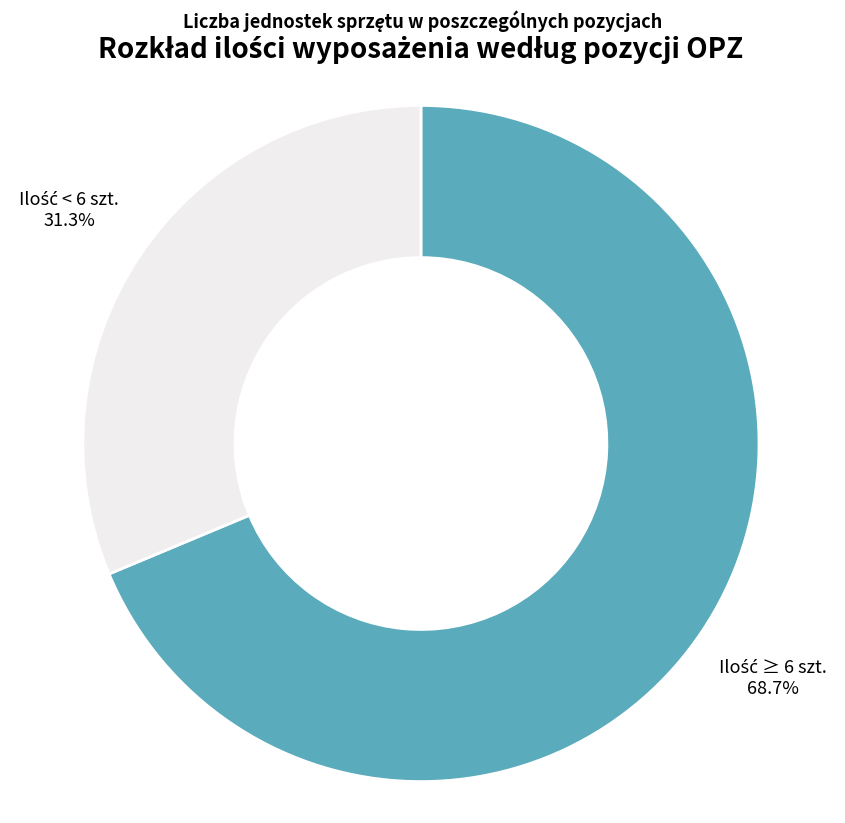

Does any single category account for the majority?

Yes